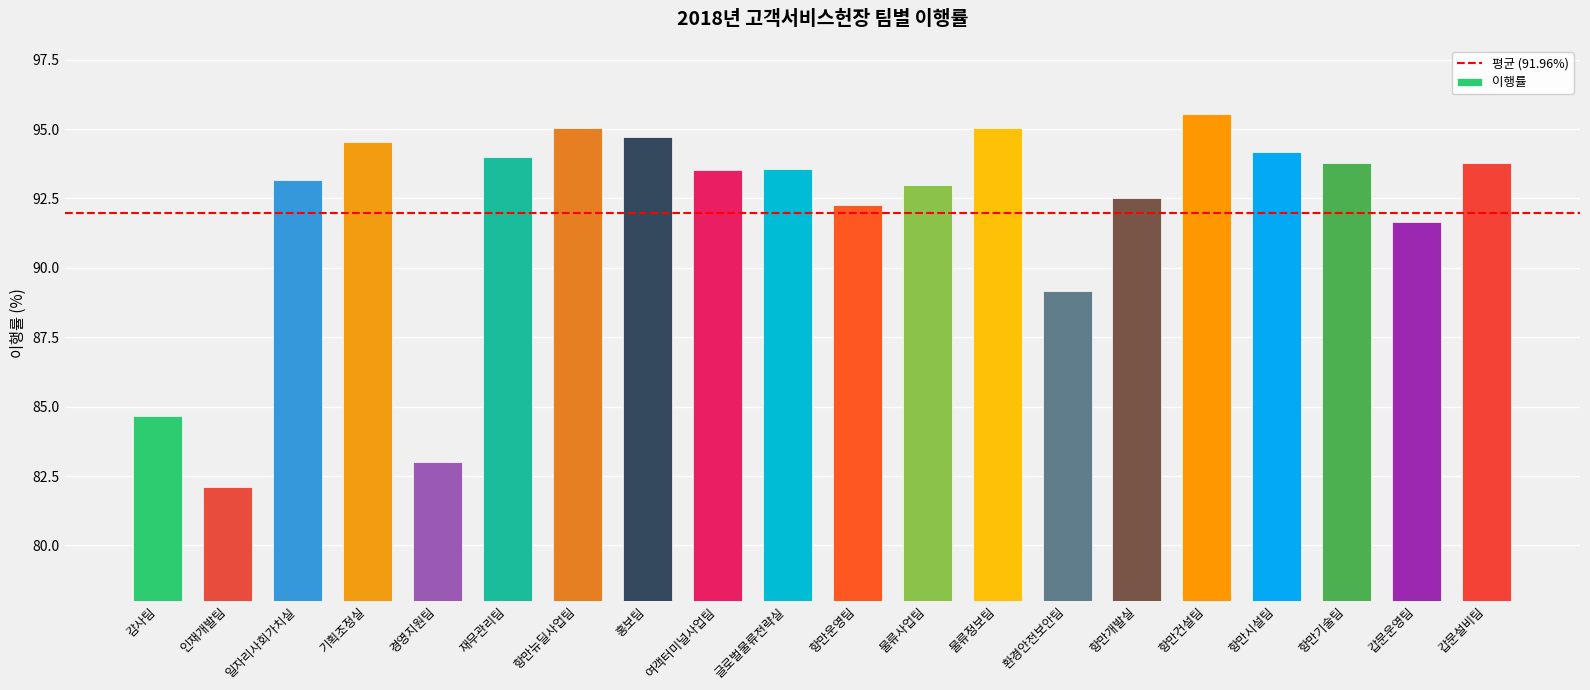

At which label is the value closest to 88?

환경안전보안팀